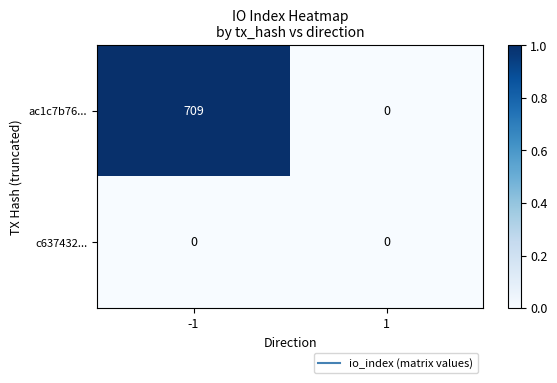

List the series in order of their overall mean, lowest first.

c637432..., ac1c7b76...